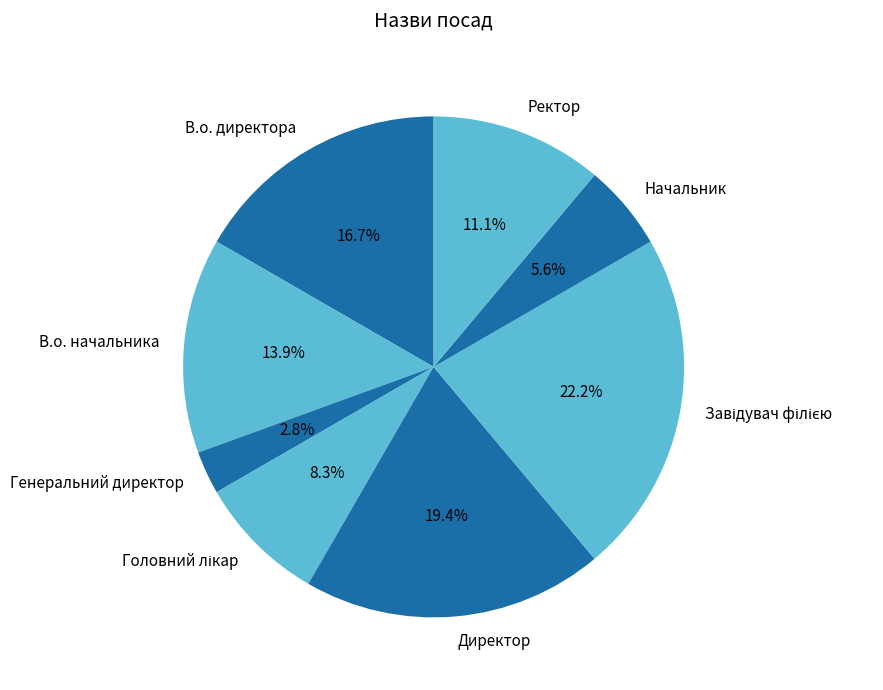

Combined, what portion of the pie is Директор and В.о. директора?

36.1%